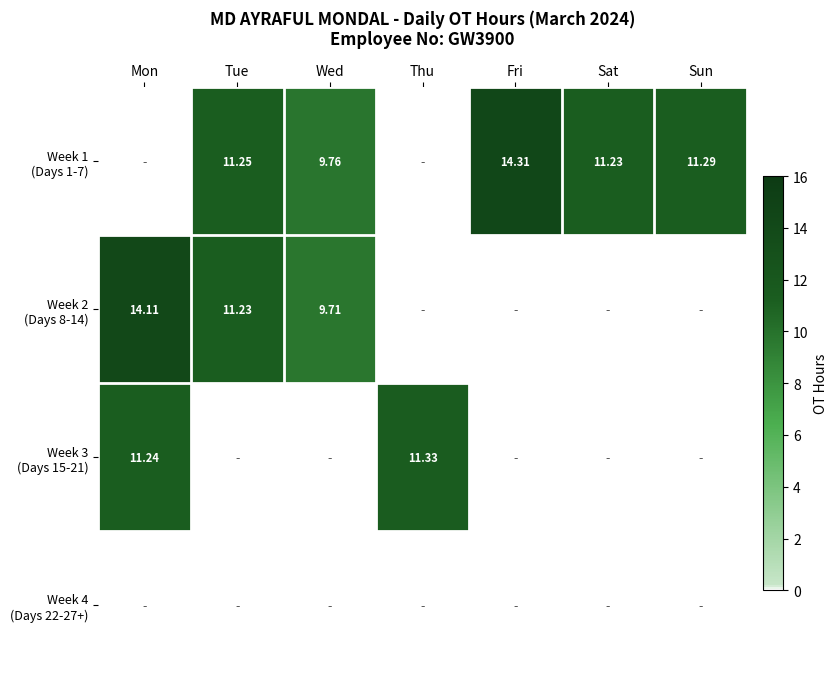

Rank the series by their average value, from lowest to highest.

Week 4 (Days 22-27+), Week 3 (Days 15-21), Week 2 (Days 8-14), Week 1 (Days 1-7)